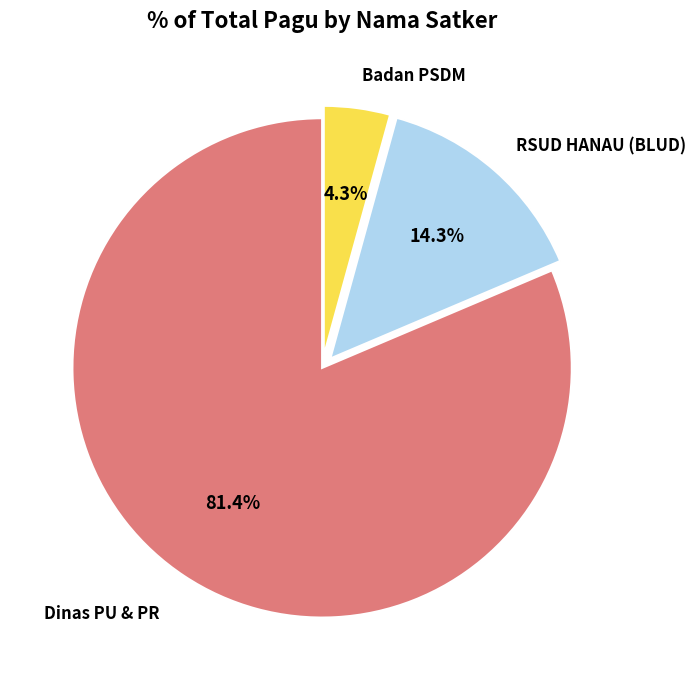

Does any single category account for the majority?

Yes